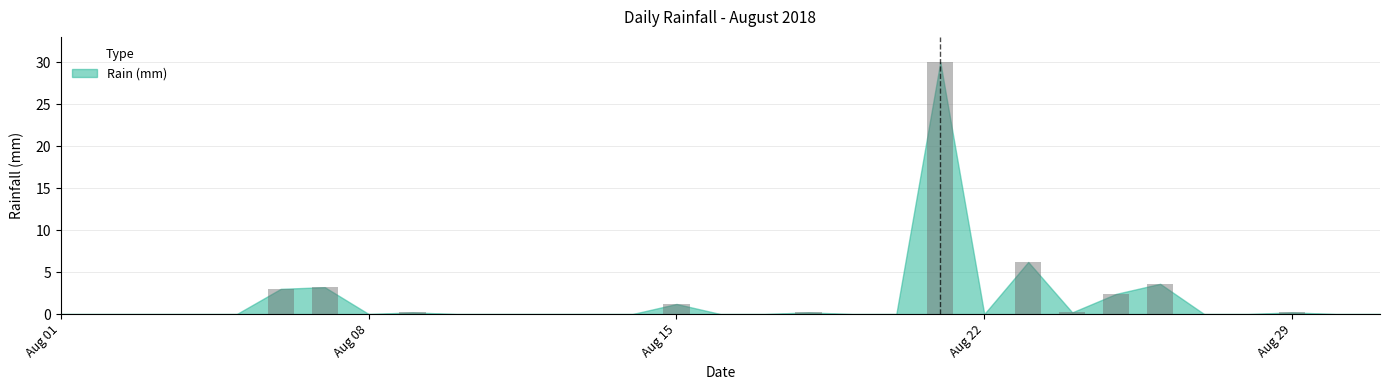

How many distinct data groups are displayed?

1